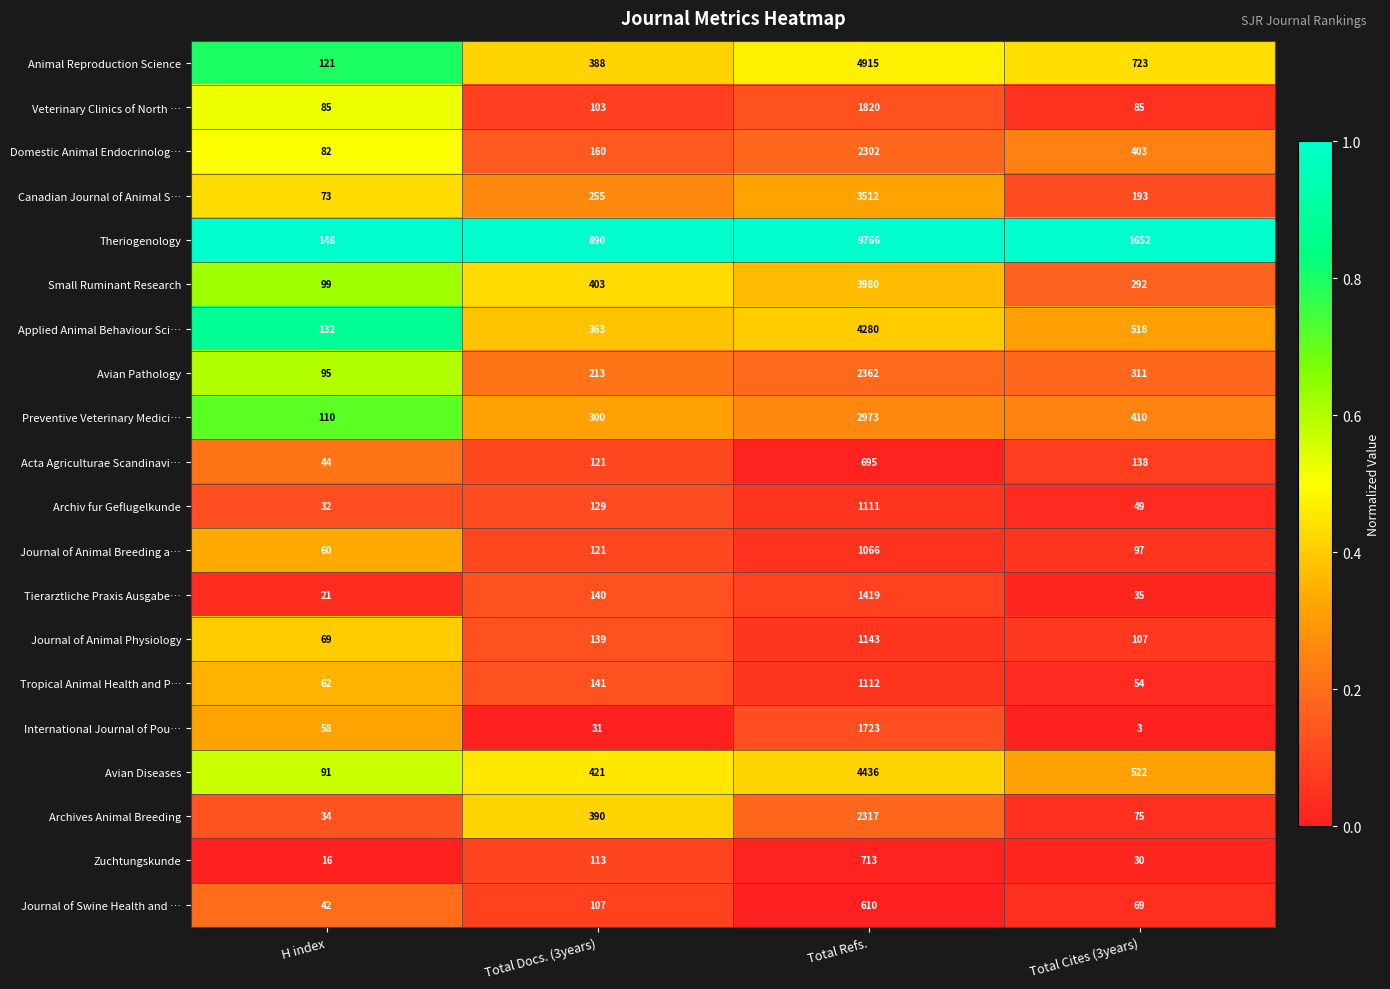

What is the difference between the maximum and minimum values in the Domestic Animal Endocrinolog… series?

2220